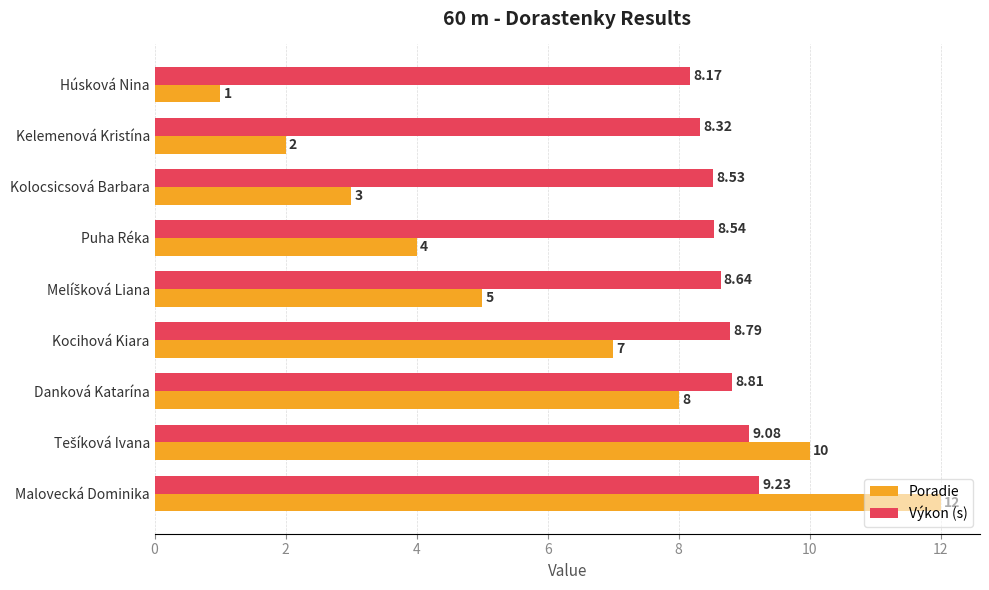

Which series has the largest total across all categories?

Výkon (s)